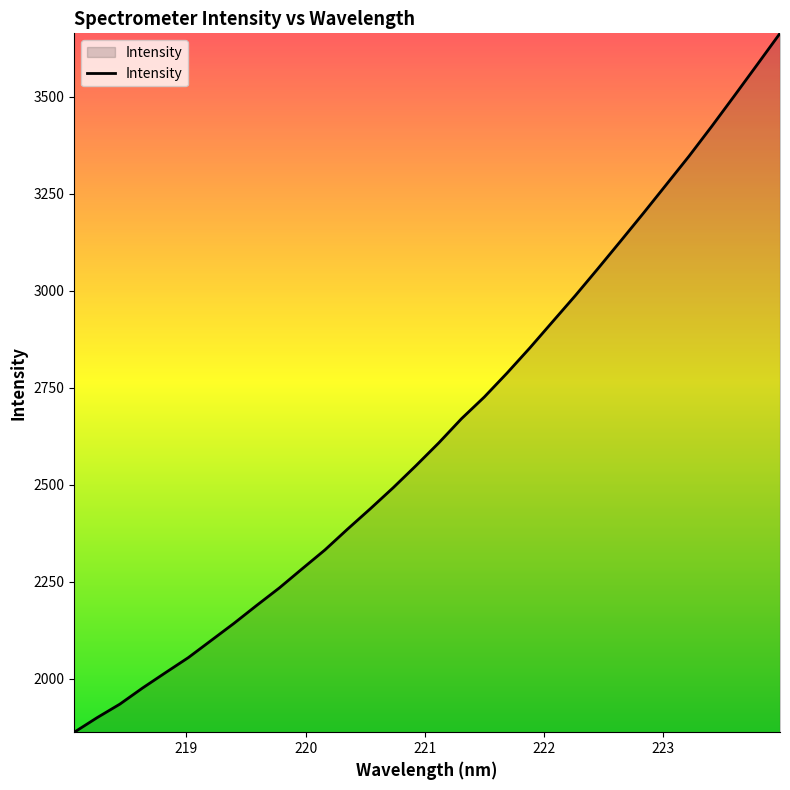

What is the difference between the maximum and minimum values?

1801.5